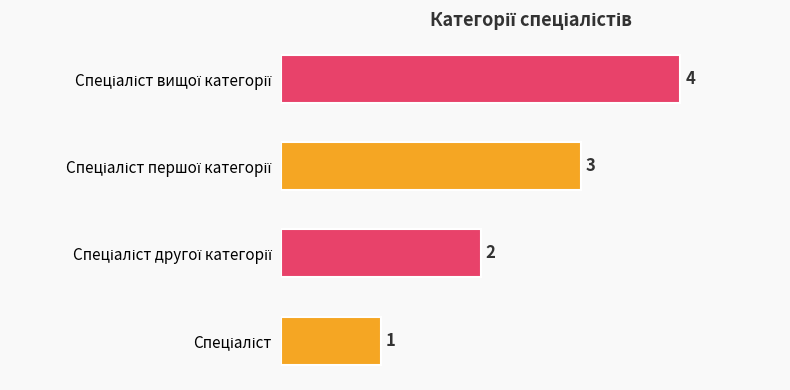

How many values are between 2 and 4?

3